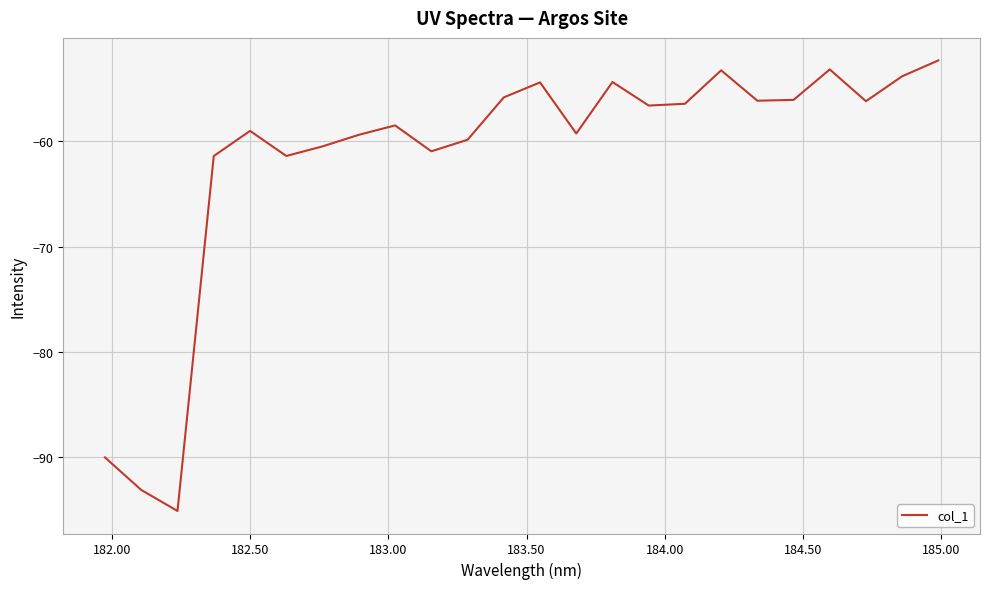

What is the difference between the maximum and minimum values?

42.8